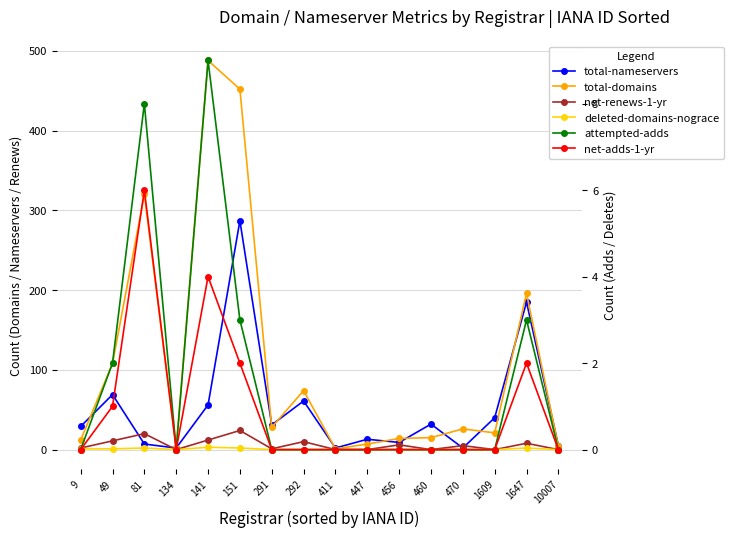

True or false: total-domains and deleted-domains-nograce cross at least once.

False